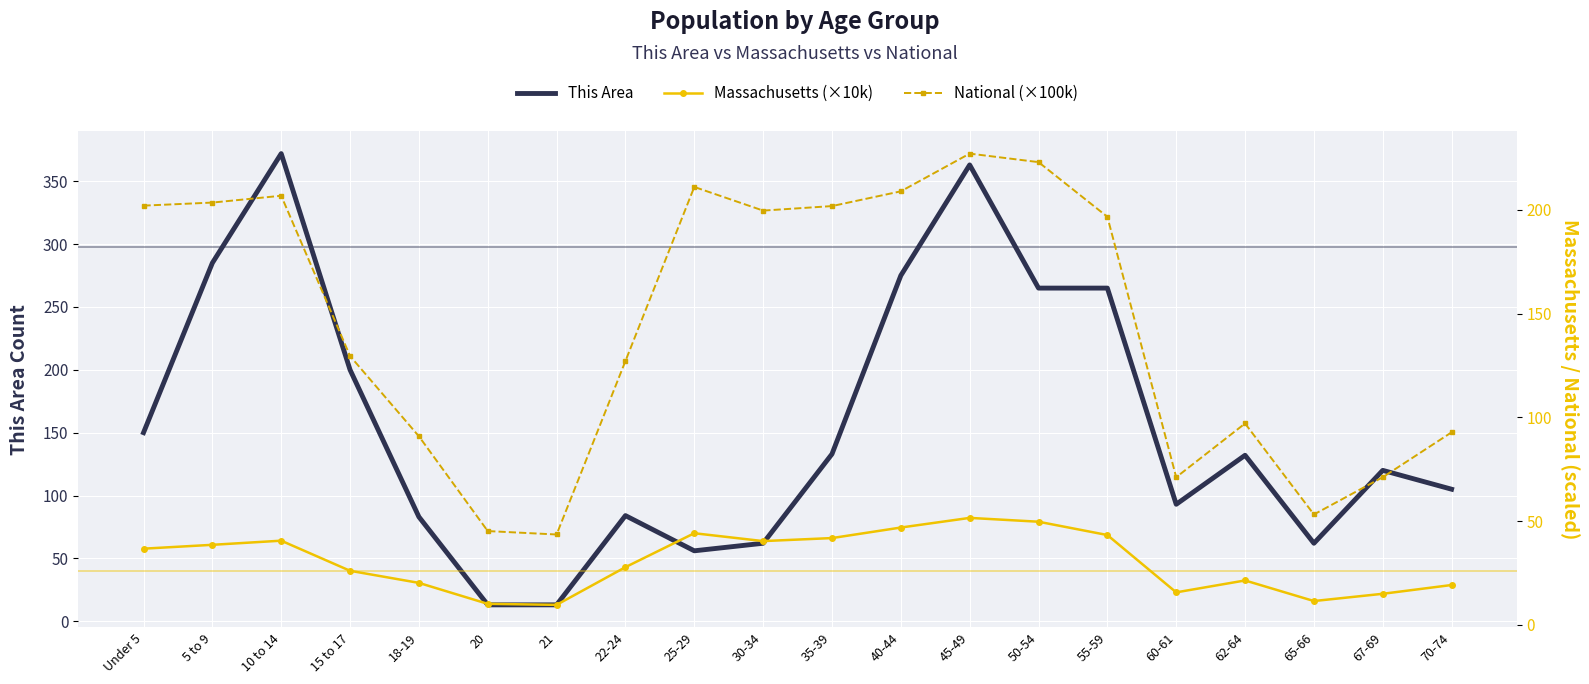

The value of Massachusetts (×10k) at 35-39 is 70.1. True or false?

False